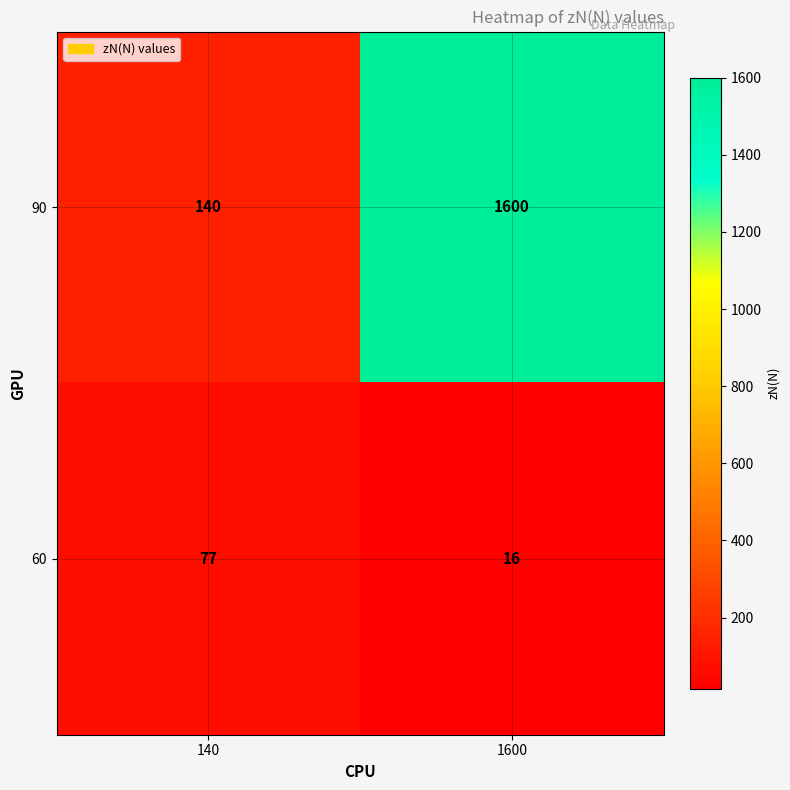

The 90 series shows 140 at 140. True or false?

True